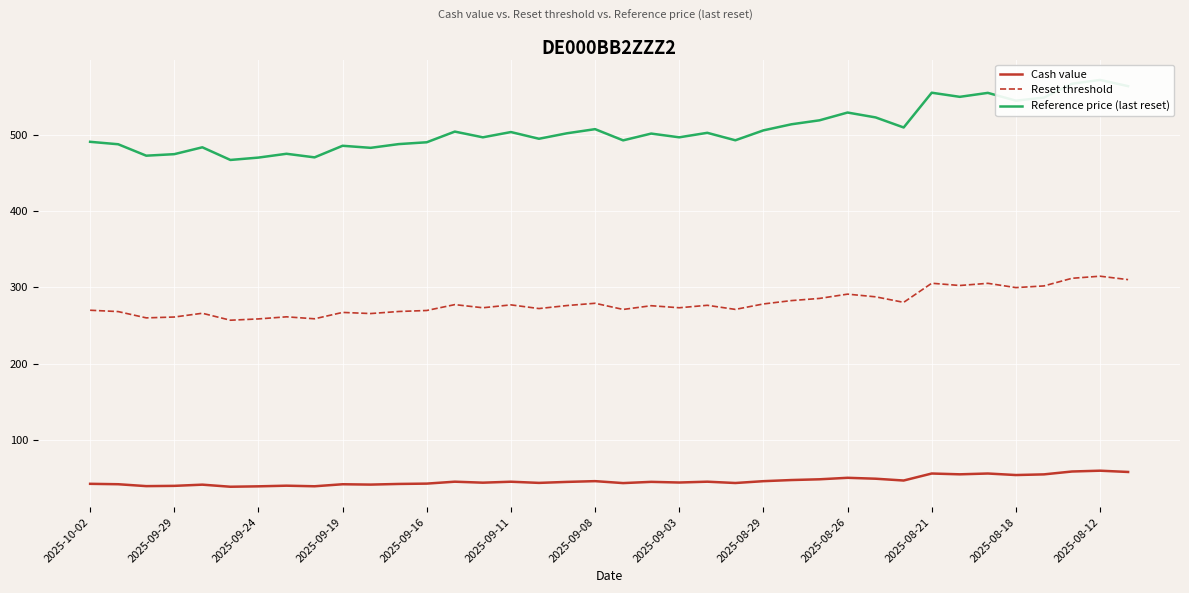

True or false: Cash value and Reset threshold intersect in this chart.

False